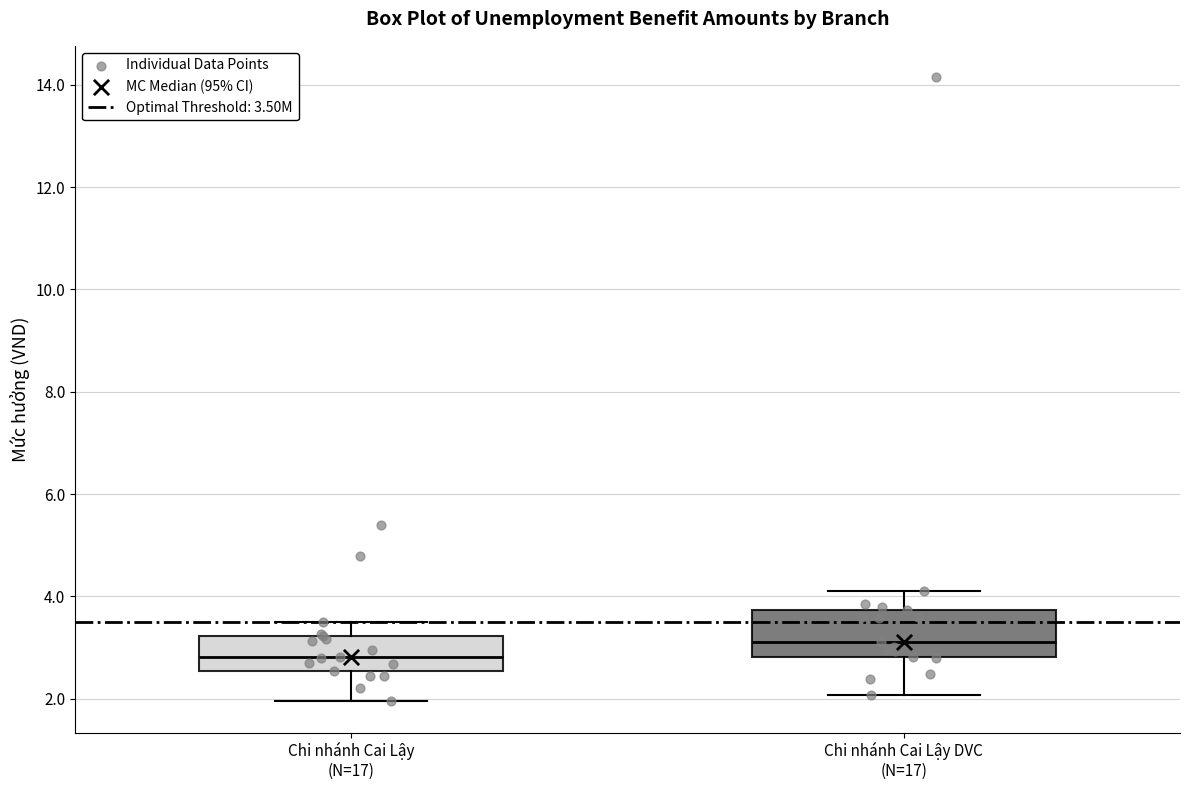

Where does the median line of the box for Chi nhánh Cai Lậy (N=17) sit on the y-axis? The values are not printed on the chart, so give them approximately, as read against the axis.

2.8